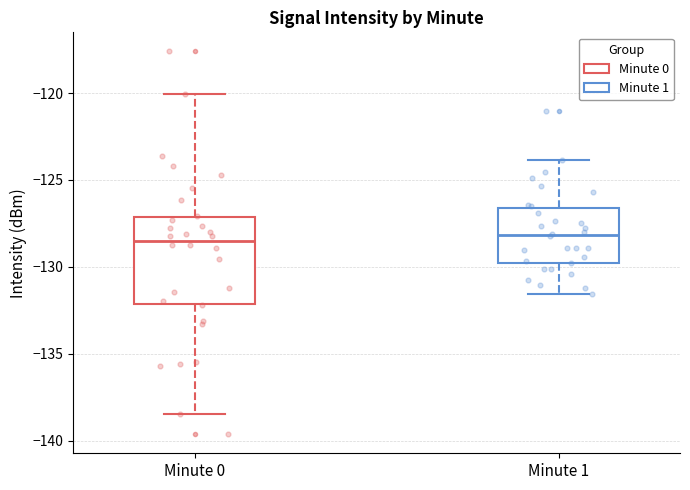

Comparing the boxes themselves (not the whiskers), which one is the tallest?

Minute 0